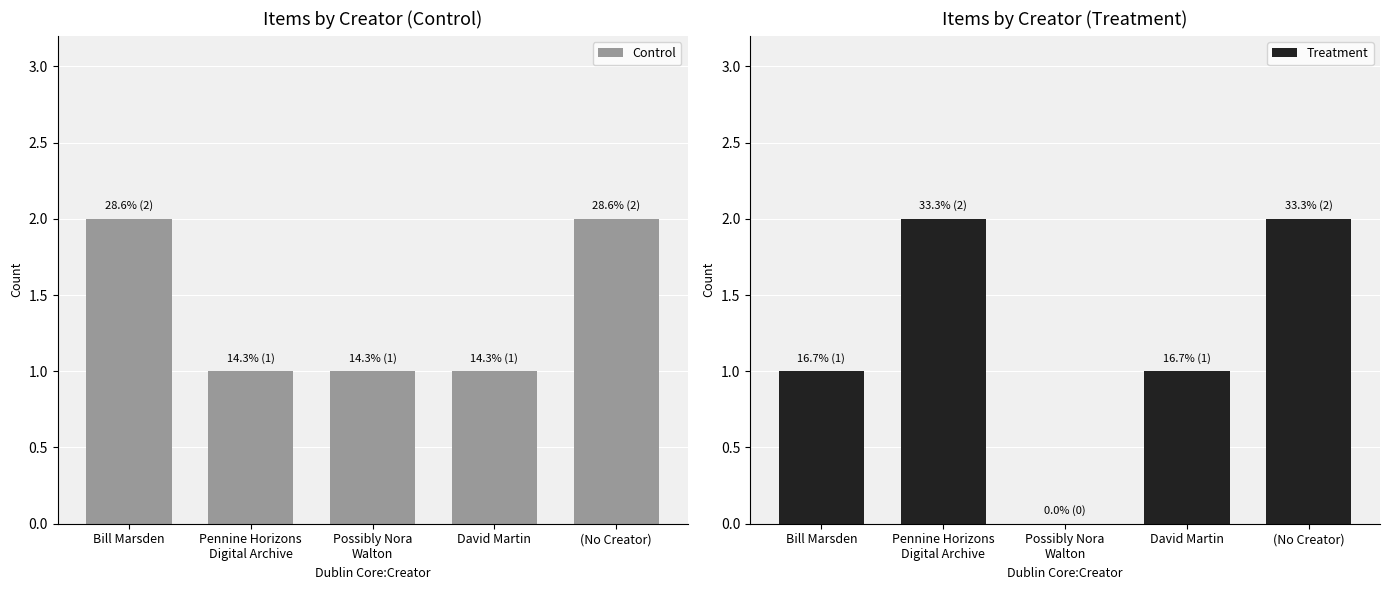

List the labels in order of Treatment value, smallest first.

Possibly Nora
Walton, Bill Marsden, David Martin, Pennine Horizons
Digital Archive, (No Creator)